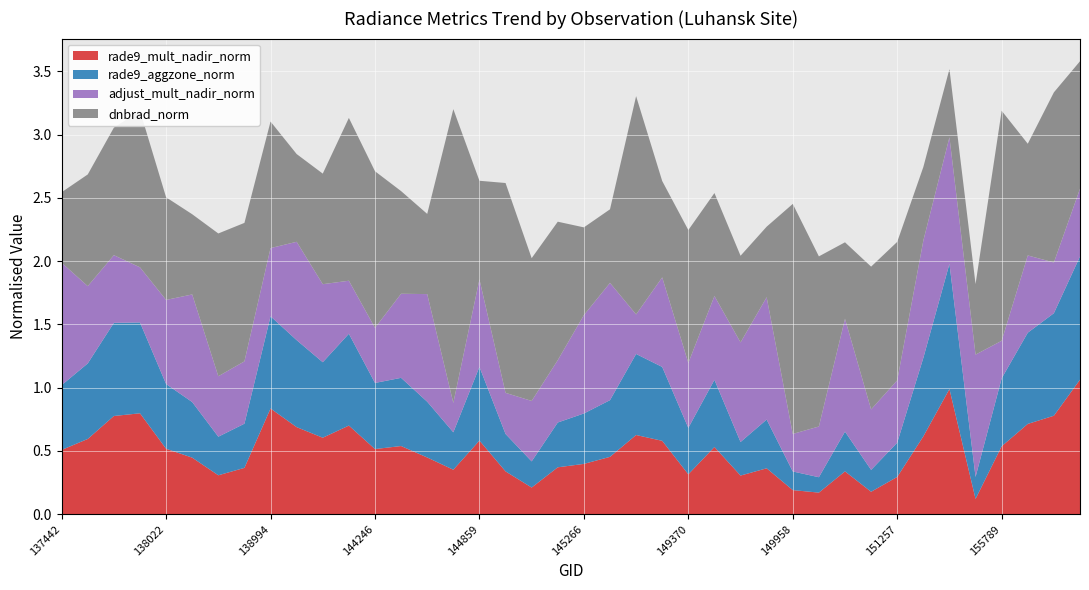

Reading left to right, list all the values displayed in this chart.

rade9_mult_nadir_norm: 137442=0.5	137631=0.6	137822=0.8	138010=0.8	138022=0.5	138408=0.4	138796=0.3	138809=0.4	138994=0.8	139009=0.7	139783=0.6	139797=0.7	144246=0.5	144263=0.5	144659=0.4	144673=0.4	144859=0.6	144874=0.3	145054=0.2	145068=0.4	145266=0.4	145460=0.5	145856=0.6	148978=0.6	149370=0.3	149385=0.5	149576=0.3	149944=0.4	149958=0.2	150144=0.2	150700=0.3	151244=0.2	151257=0.3	154446=0.6	155595=1.0	155777=0.1	155789=0.5	155959=0.7	155971=0.8	156137=1.1
rade9_aggzone_norm: 137442=0.5	137631=0.6	137822=0.7	138010=0.7	138022=0.5	138408=0.4	138796=0.3	138809=0.3	138994=0.7	139009=0.7	139783=0.6	139797=0.7	144246=0.5	144263=0.5	144659=0.4	144673=0.3	144859=0.6	144874=0.3	145054=0.2	145068=0.4	145266=0.4	145460=0.4	145856=0.6	148978=0.6	149370=0.4	149385=0.5	149576=0.3	149944=0.4	149958=0.1	150144=0.1	150700=0.3	151244=0.2	151257=0.3	154446=0.6	155595=1.0	155777=0.2	155789=0.5	155959=0.7	155971=0.8	156137=1.0
adjust_mult_nadir_norm: 137442=1.0	137631=0.6	137822=0.5	138010=0.4	138022=0.7	138408=0.9	138796=0.5	138809=0.5	138994=0.5	139009=0.8	139783=0.6	139797=0.4	144246=0.4	144263=0.7	144659=0.9	144673=0.2	144859=0.7	144874=0.3	145054=0.5	145068=0.5	145266=0.8	145460=0.9	145856=0.3	148978=0.7	149370=0.5	149385=0.7	149576=0.8	149944=1.0	149958=0.3	150144=0.4	150700=0.9	151244=0.5	151257=0.5	154446=0.9	155595=1.0	155777=1.0	155789=0.3	155959=0.6	155971=0.4	156137=0.5
dnbrad_norm: 137442=0.6	137631=0.9	137822=1.0	138010=1.2	138022=0.8	138408=0.6	138796=1.1	138809=1.1	138994=1.0	139009=0.7	139783=0.9	139797=1.3	144246=1.2	144263=0.8	144659=0.6	144673=2.3	144859=0.8	144874=1.7	145054=1.1	145068=1.1	145266=0.7	145460=0.6	145856=1.7	148978=0.8	149370=1.1	149385=0.8	149576=0.7	149944=0.6	149958=1.8	150144=1.3	150700=0.6	151244=1.1	151257=1.1	154446=0.6	155595=0.5	155777=0.6	155789=1.8	155959=0.9	155971=1.3	156137=1.0